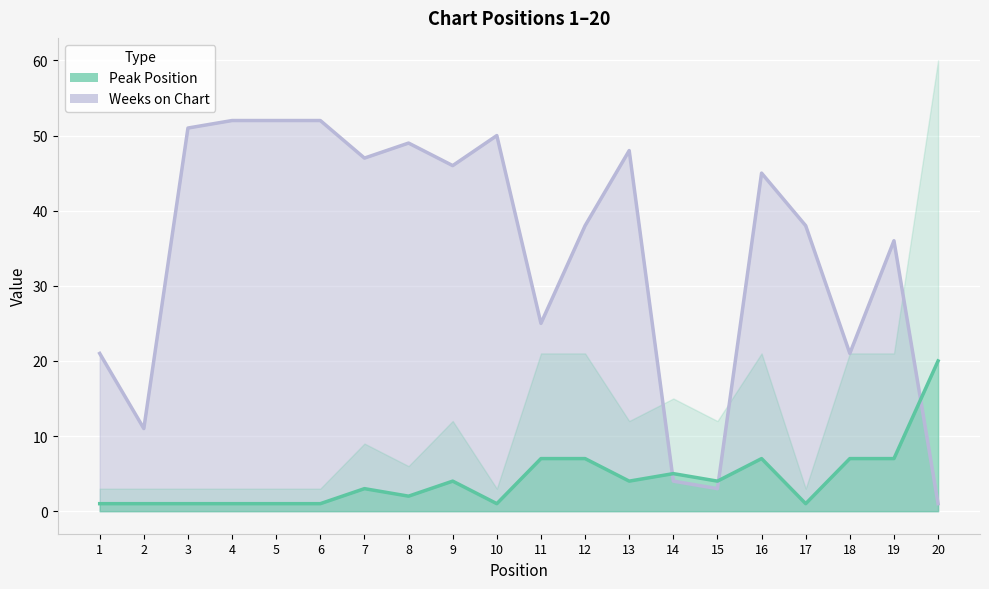

What is the difference between the second highest and second lowest values in the Peak Position series?

6